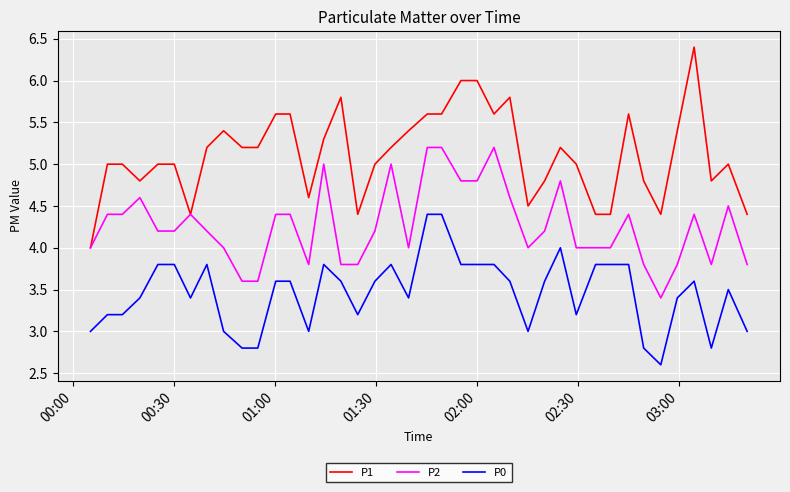

Which series has the widest spread of values?

P1